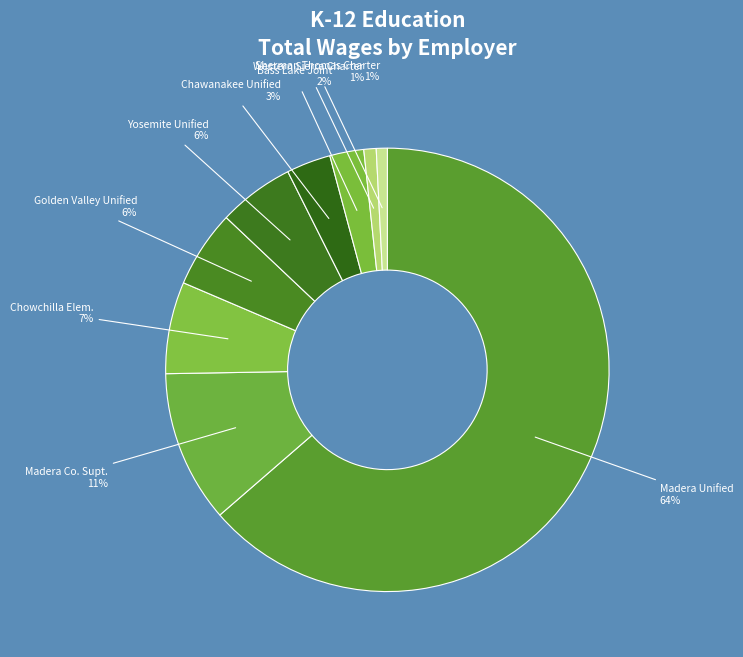

Rank the categories by value from lowest to highest.

Sherman Thomas Charter, Western Sierra Charter Schools, Bass Lake Joint Union Elementary, Chawanakee Unified, Yosemite Unified, Golden Valley Unified, Chowchilla Elementary, Madera County Superintendent of Schools, Madera Unified